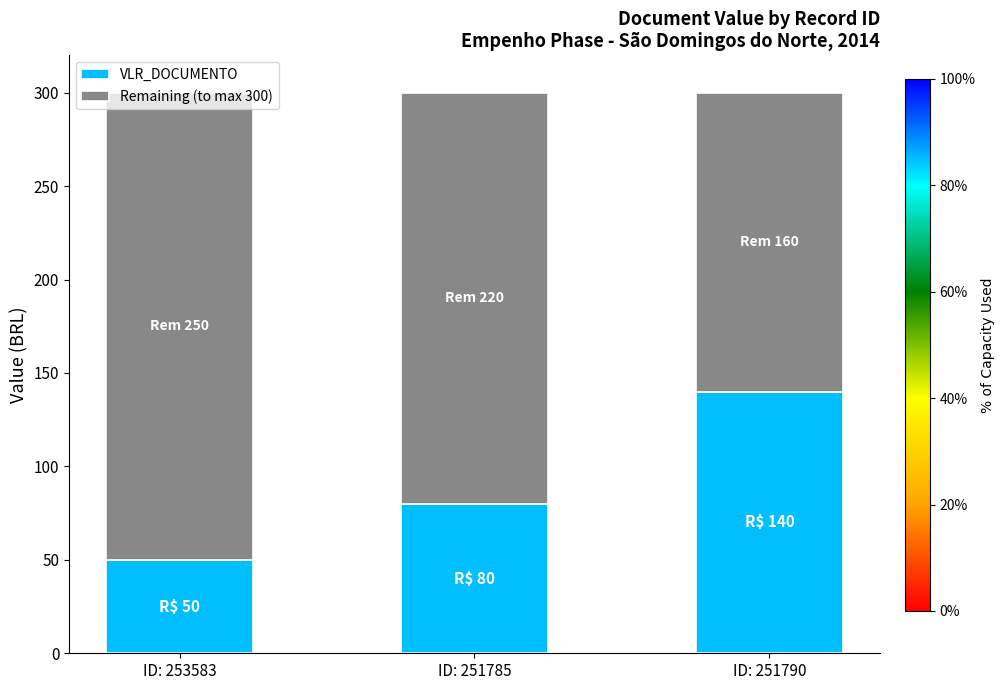

What is the total value across all series at ID: 251785?

300